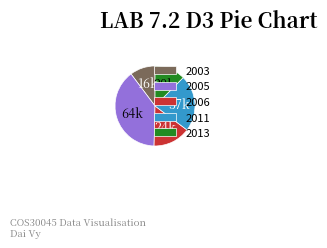

Which category has the biggest portion of the pie?

2005